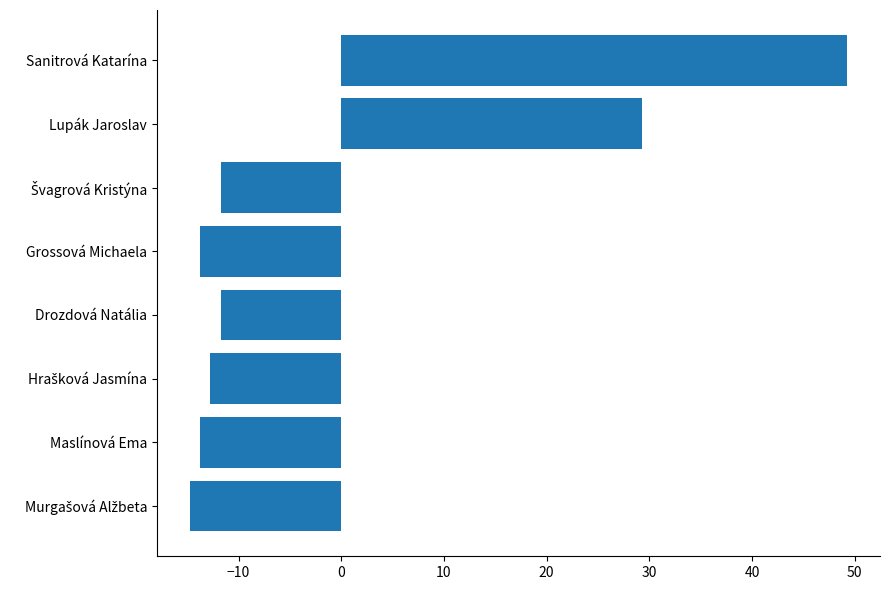

The value at Drozdová Natália is -15.7. True or false?

False